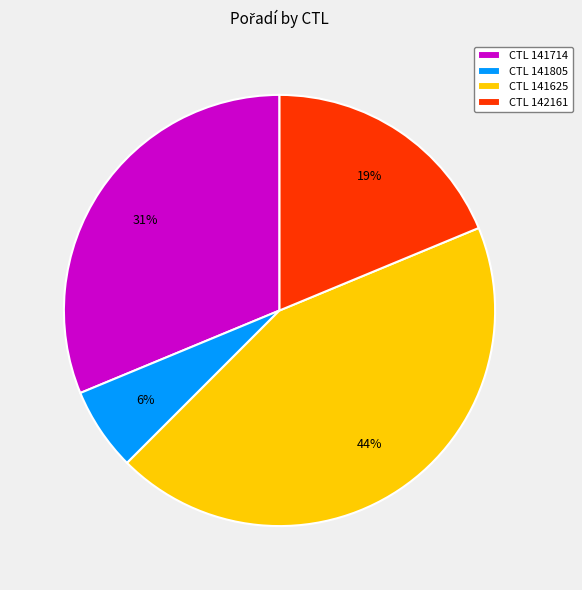

How many segments does this pie chart have?

4